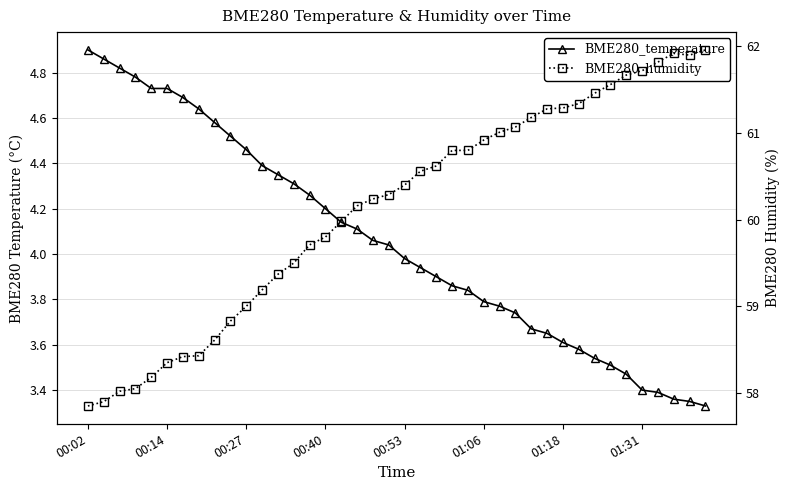

Is it true that BME280_humidity equals 82.5 at 24?

False